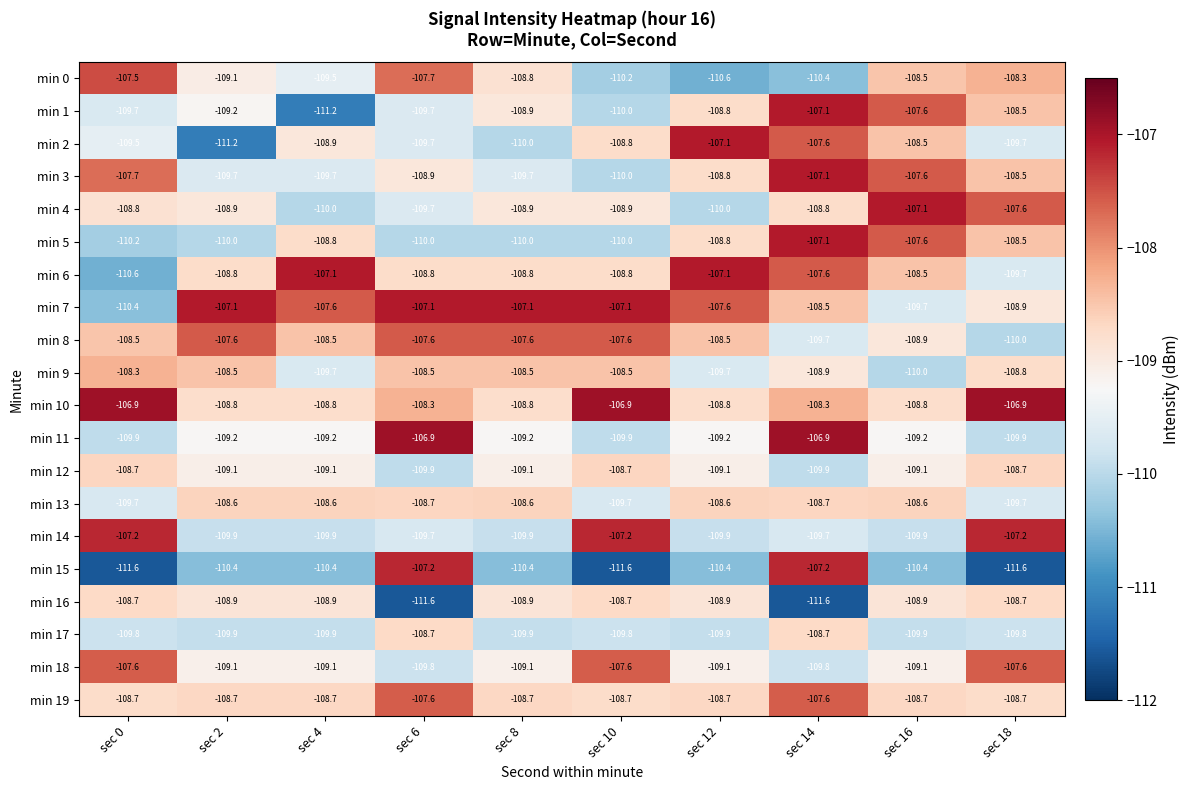

Is the value of min 19 at sec 8 greater than the value of min 4 at sec 2?

Yes